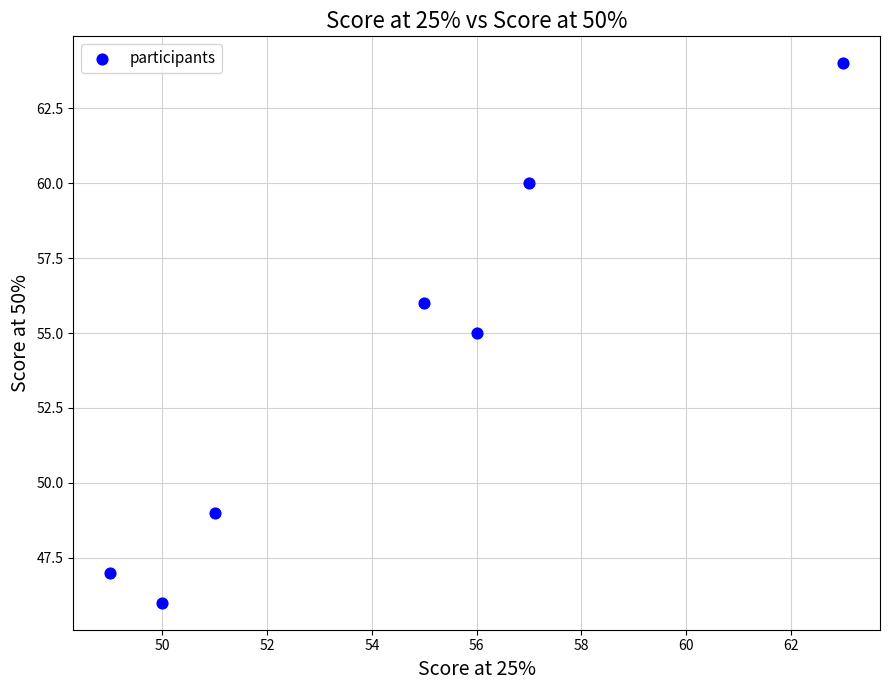

What is the average X value?

54